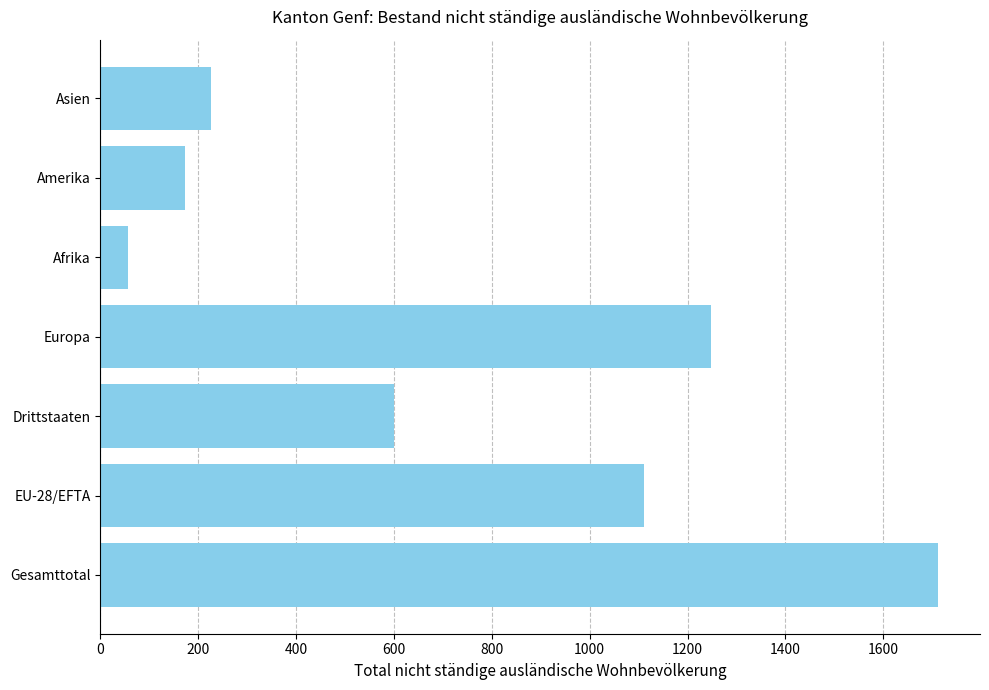

Where is the data nearest to the value 884?

EU-28/EFTA